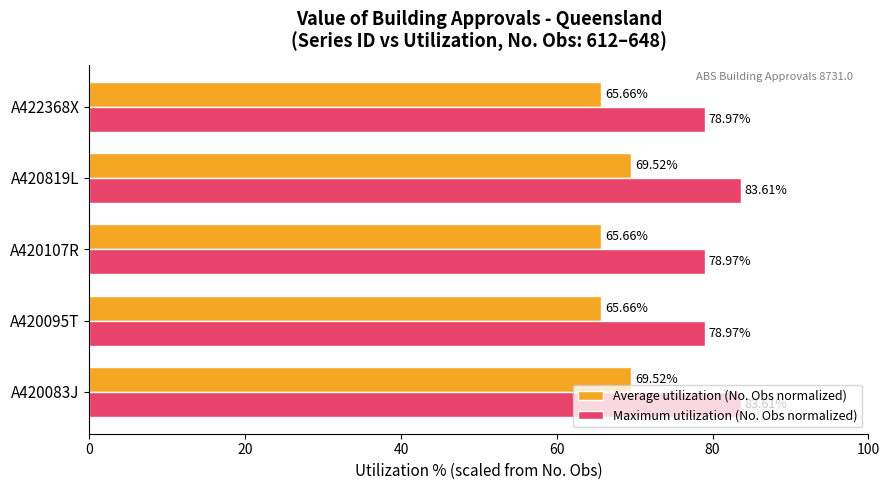

List the series in order of their peak value, highest first.

Maximum utilization (No. Obs normalized), Average utilization (No. Obs normalized)